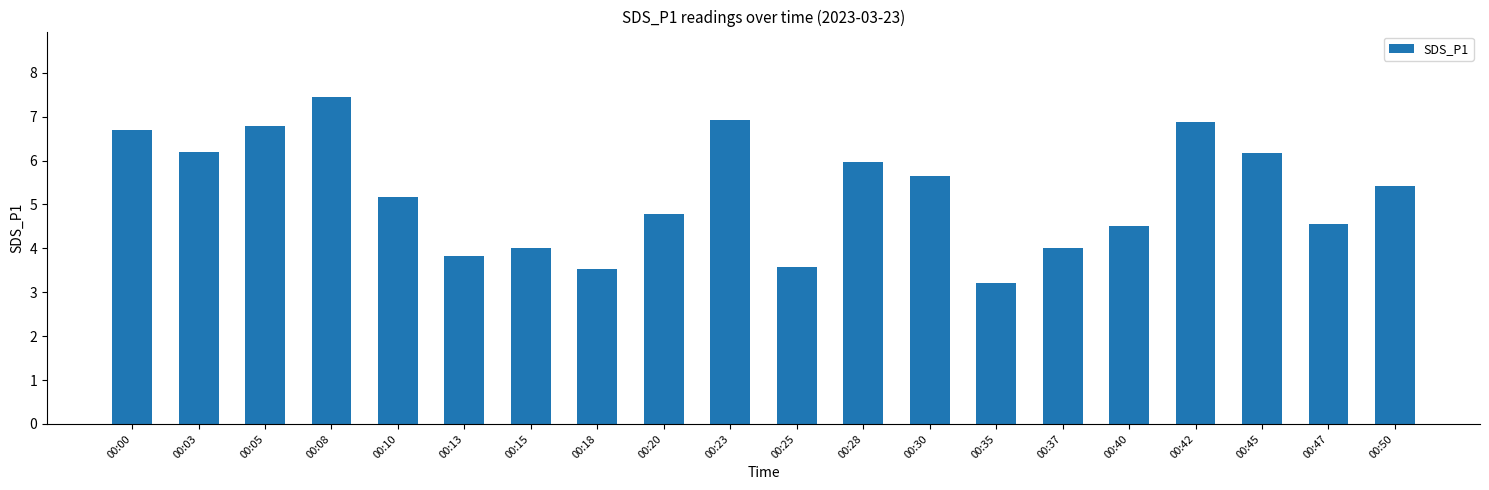

What is the average value?

5.3